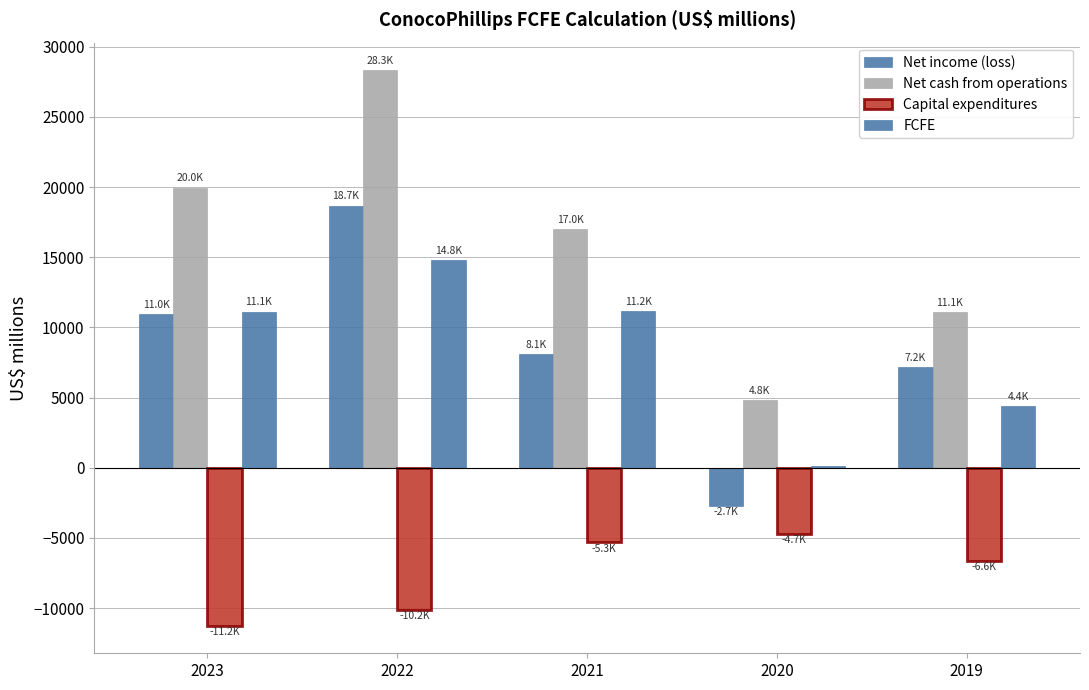

How many groups of bars are there?

5